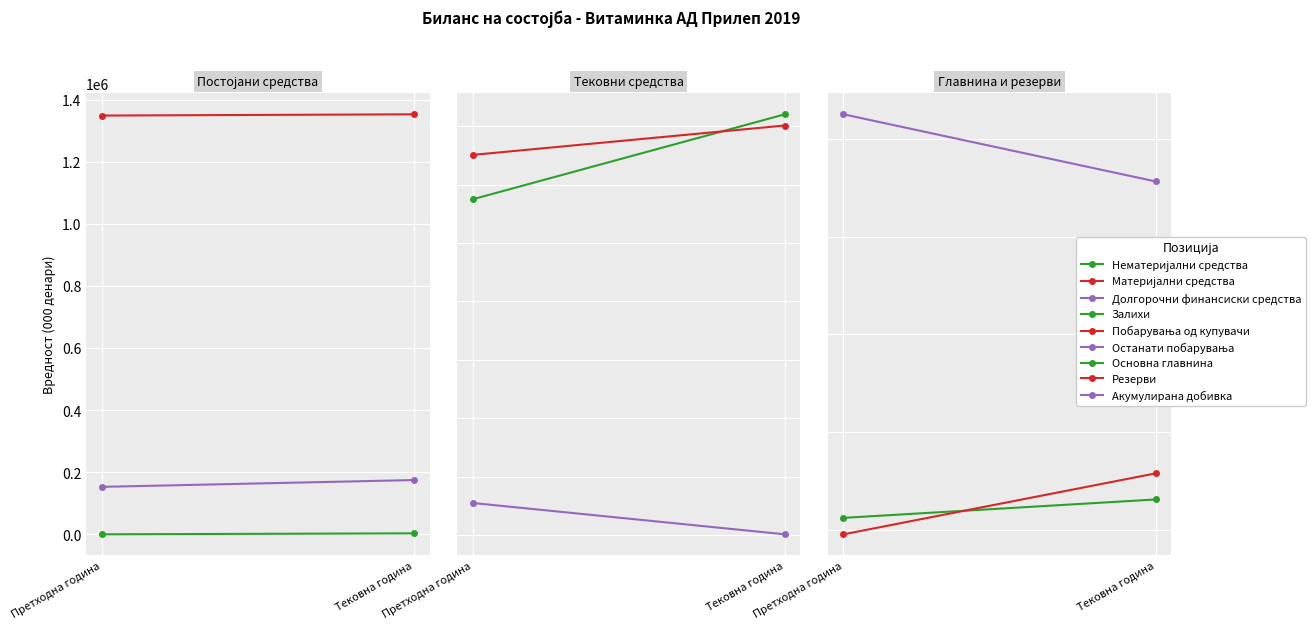

What is the average value of the Тековни средства series?

854380